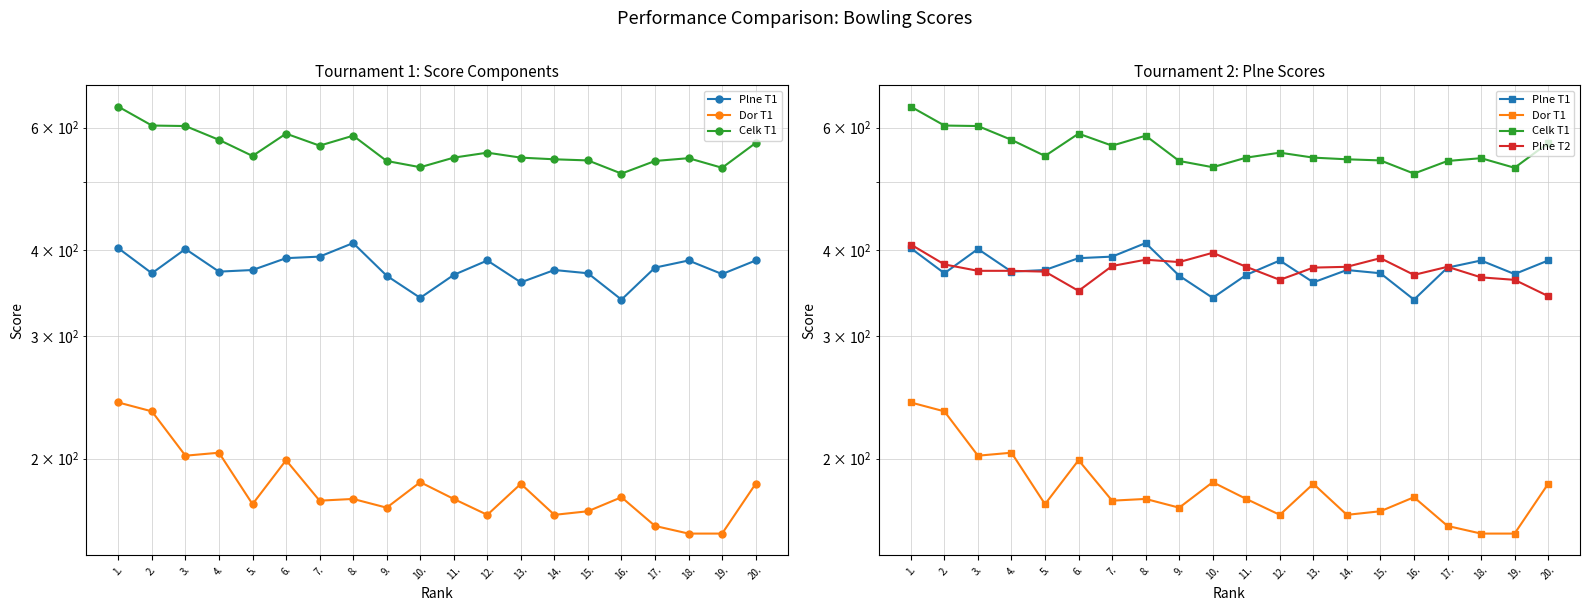

Reading right to left, list all the values displayed in this chart.

Plne T1: 20.=386	19.=369	18.=386	17.=377	16.=339	15.=370	14.=374	13.=359	12.=386	11.=368	10.=341	9.=367	8.=409	7.=391	6.=389	5.=374	4.=372	3.=401	2.=370	1.=402
Dor T1: 20.=184	19.=156	18.=156	17.=160	16.=176	15.=168	14.=166	13.=184	12.=166	11.=175	10.=185	9.=170	8.=175	7.=174	6.=199	5.=172	4.=204	3.=202	2.=234	1.=241
Celk T1: 20.=570	19.=525	18.=542	17.=537	16.=515	15.=538	14.=540	13.=543	12.=552	11.=543	10.=526	9.=537	8.=584	7.=565	6.=588	5.=546	4.=576	3.=603	2.=604	1.=643
Plne T2: 20.=343	19.=362	18.=365	17.=378	16.=368	15.=389	14.=378	13.=377	12.=362	11.=378	10.=396	9.=384	8.=387	7.=379	6.=349	5.=372	4.=373	3.=373	2.=381	1.=407